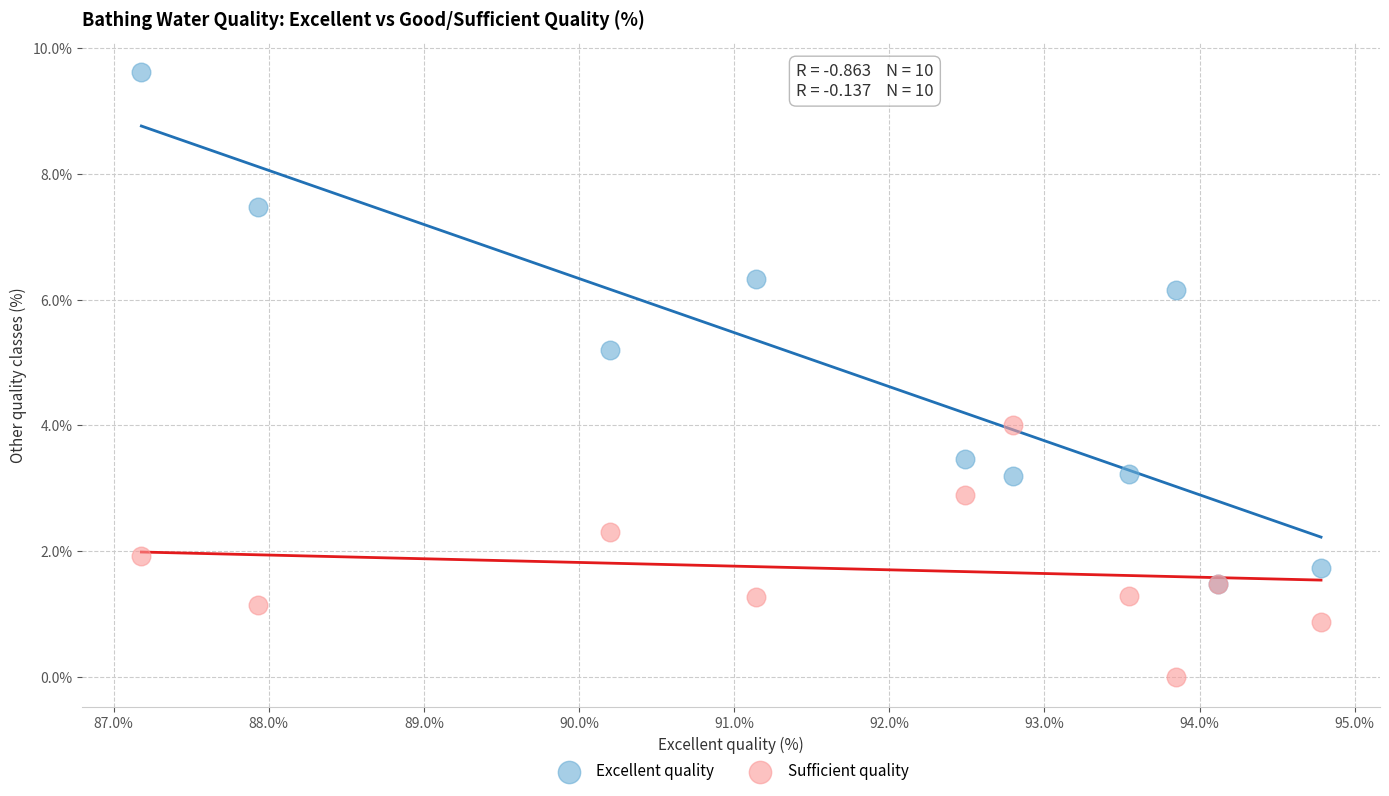

In the Excellent quality series, what Y value is closest to 5?

5.2